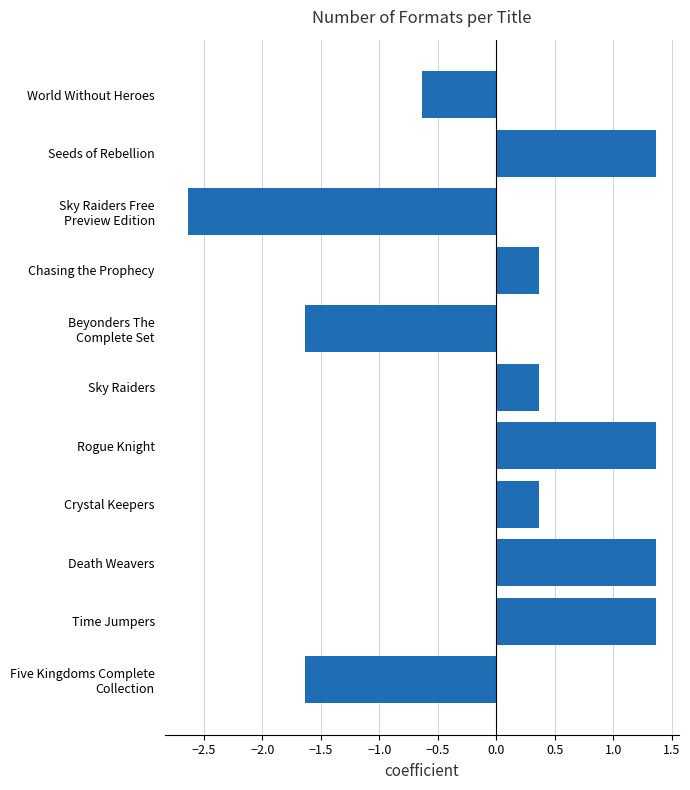

The chart shows a value of 0.5 at Sky Raiders. True or false?

False